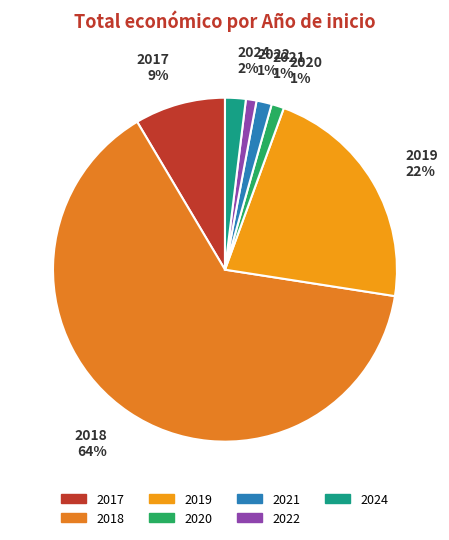

To the nearest percent, what is the average slice percentage?

14%